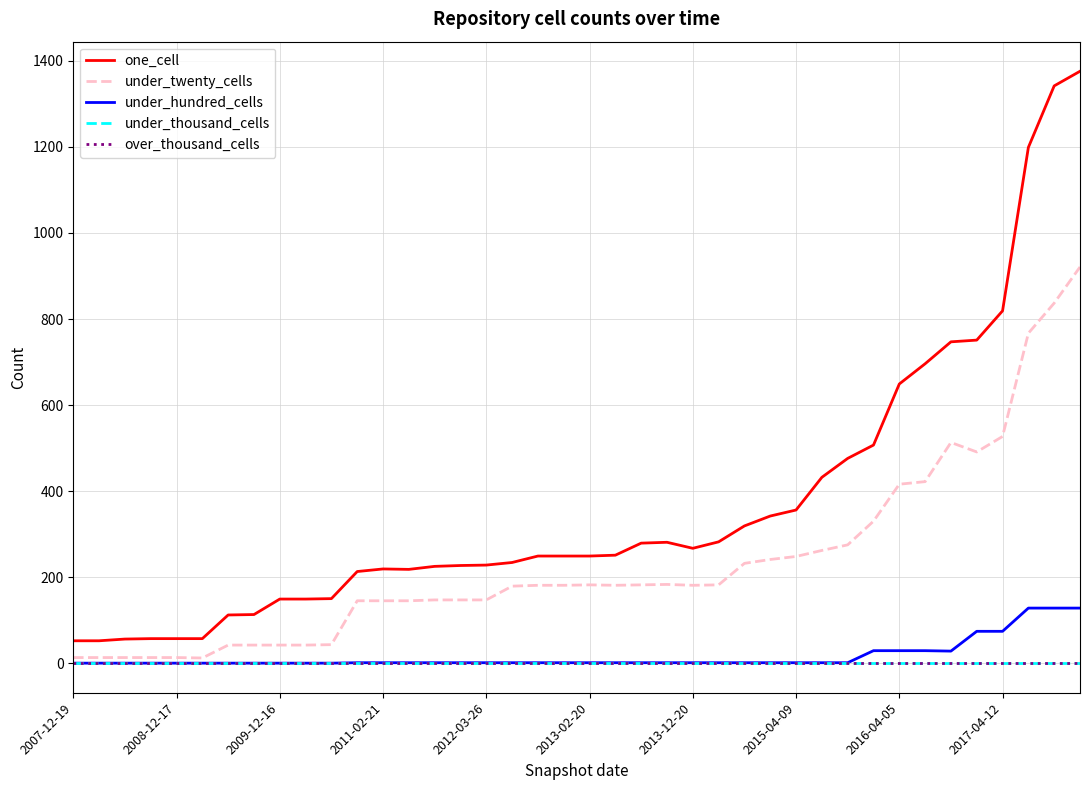

Which series has the largest total across all categories?

one_cell